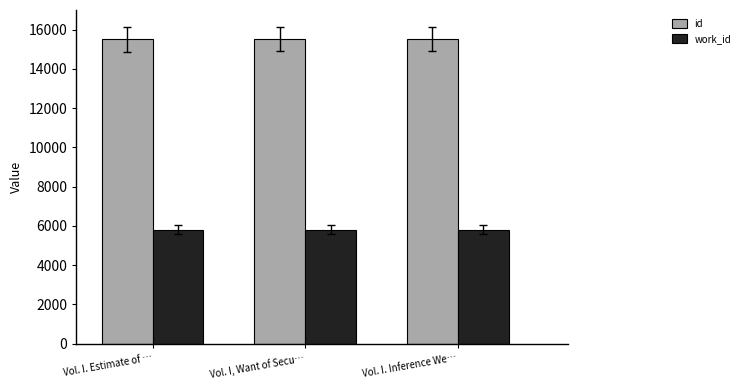

Which series has the largest total across all categories?

id